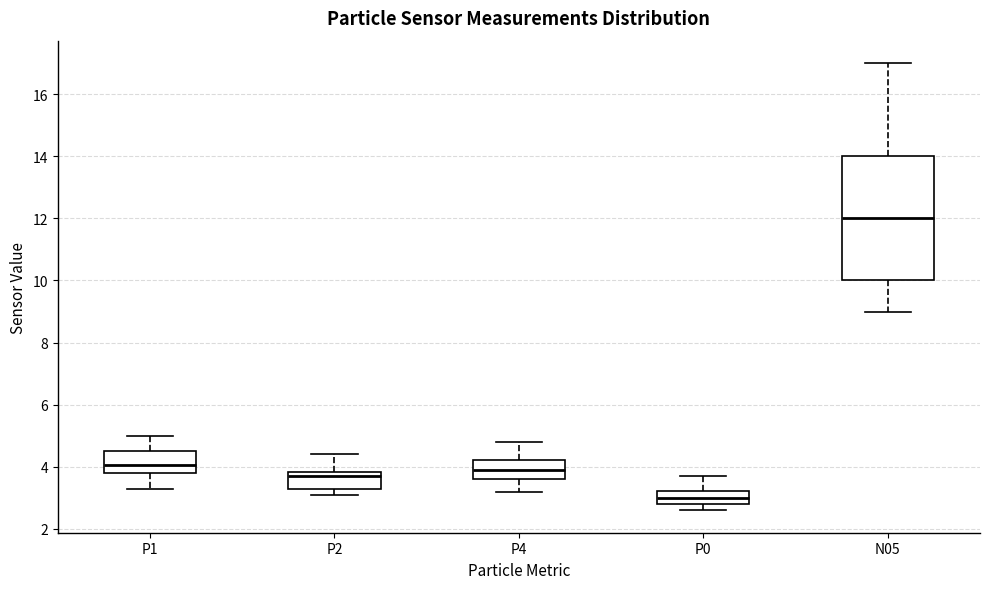

Where does the lower whisker of the box for N05 end on the y-axis? The values are not printed on the chart, so give them approximately, as read against the axis.

9.0